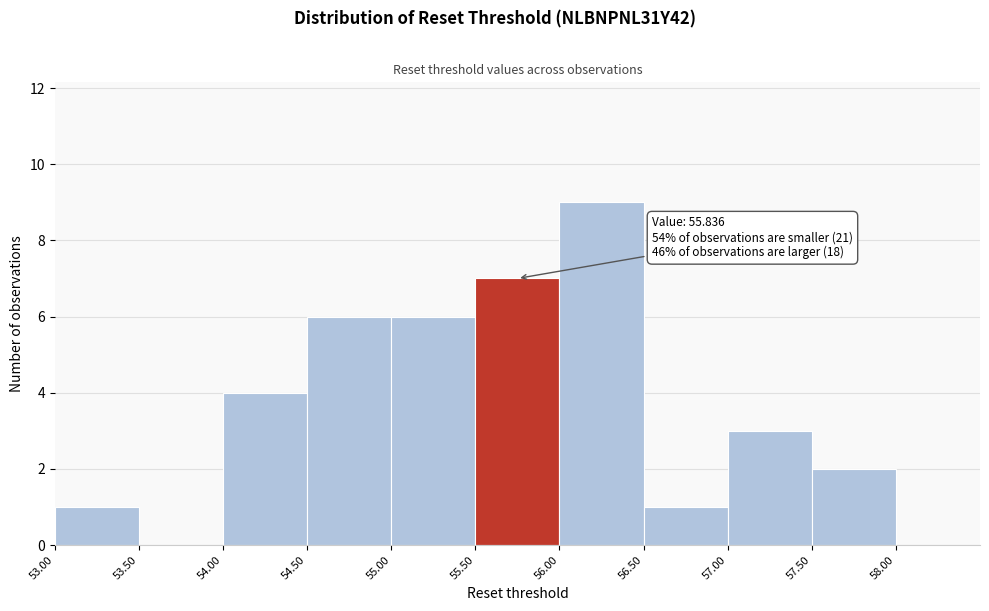

Which range on the x-axis has the tallest bar?

56.0 to 56.5